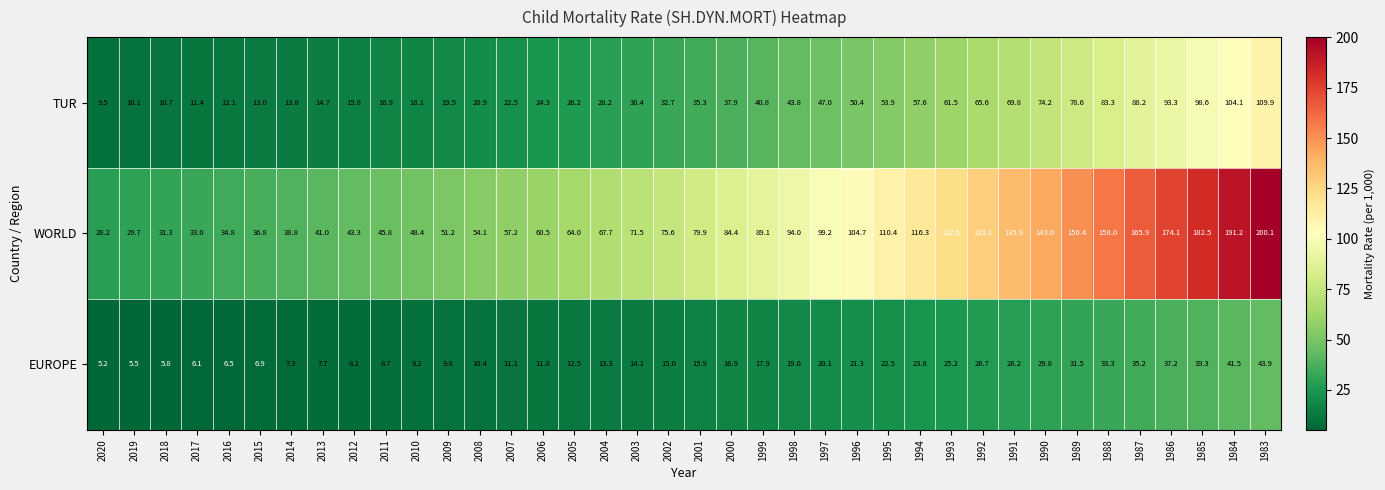

What is the sum of the TUR values at 2014 and 2008?

34.7